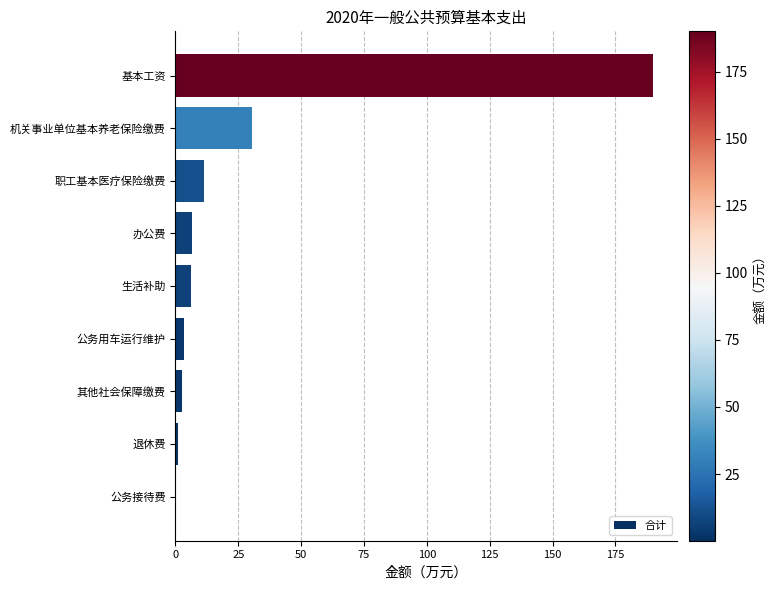

The value at 机关事业单位基本养老保险缴费 is 40.7. True or false?

False